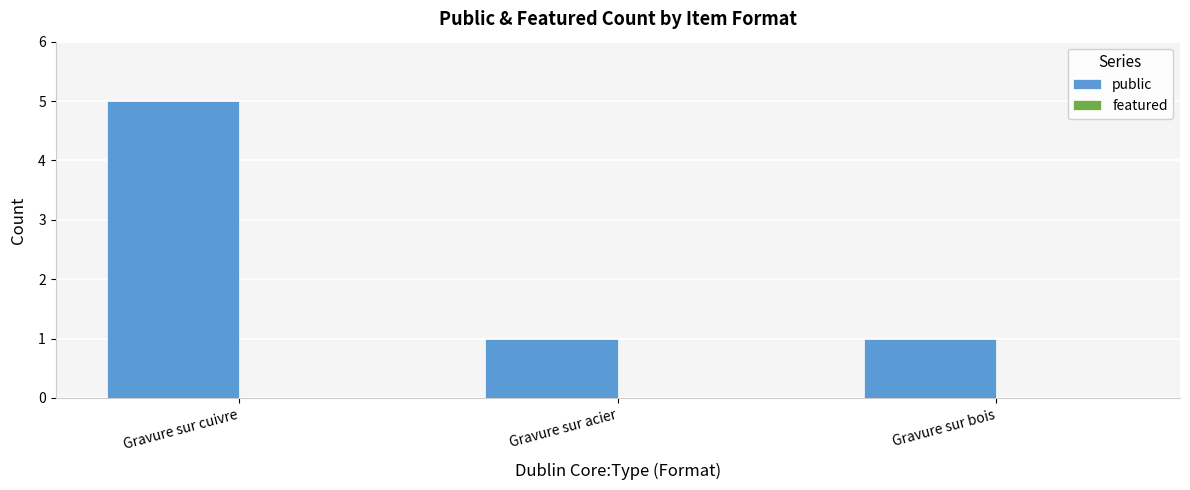

Reading right to left, what are all the values shown in this chart?

1	1	5